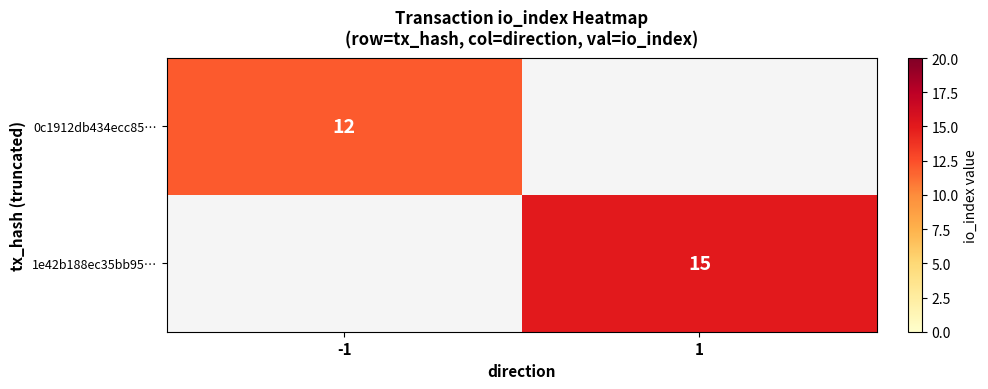

The value of 1e42b188ec35bb95… at 1 is 15. True or false?

True